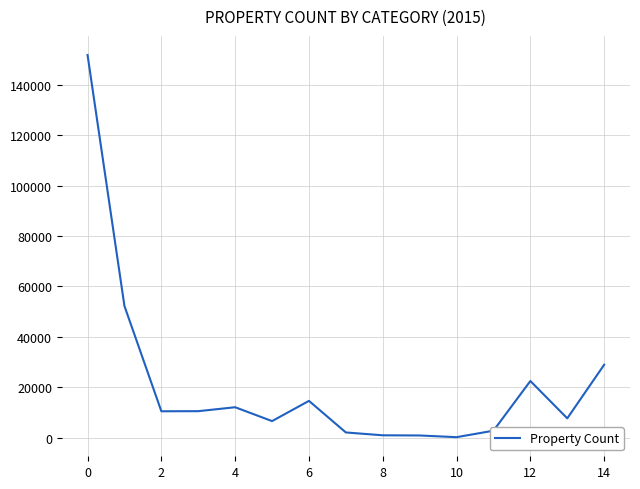

What is the difference between the maximum and minimum values?

151688